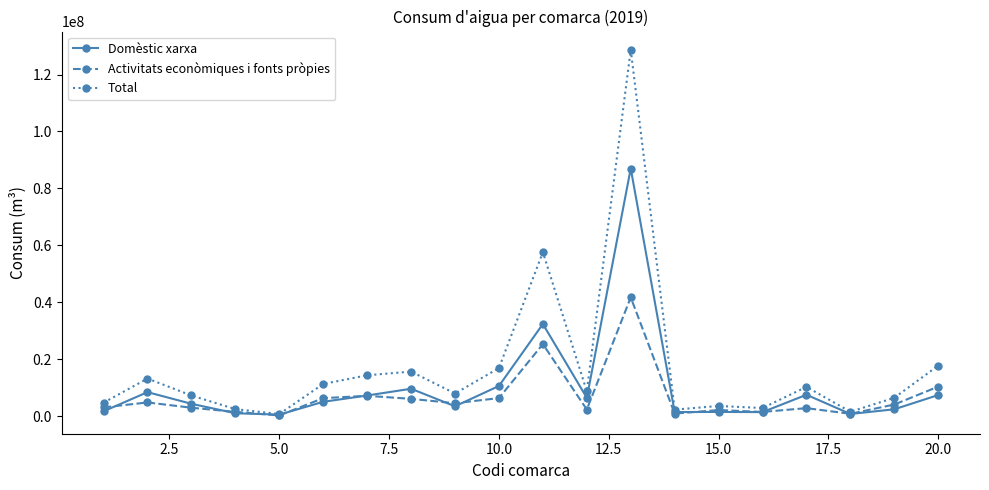

True or false: Total has more than 1 interior local peaks.

True